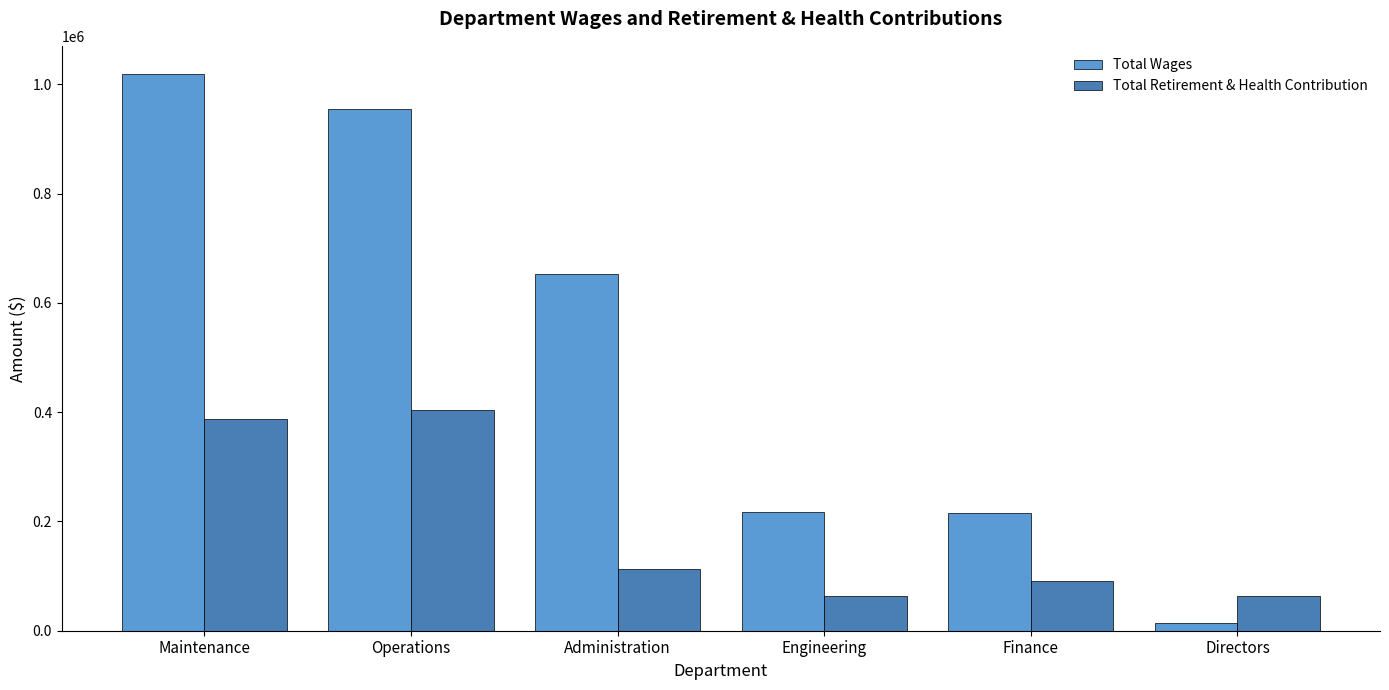

Rank the series by their maximum value, from highest to lowest.

Total Wages, Total Retirement & Health Contribution